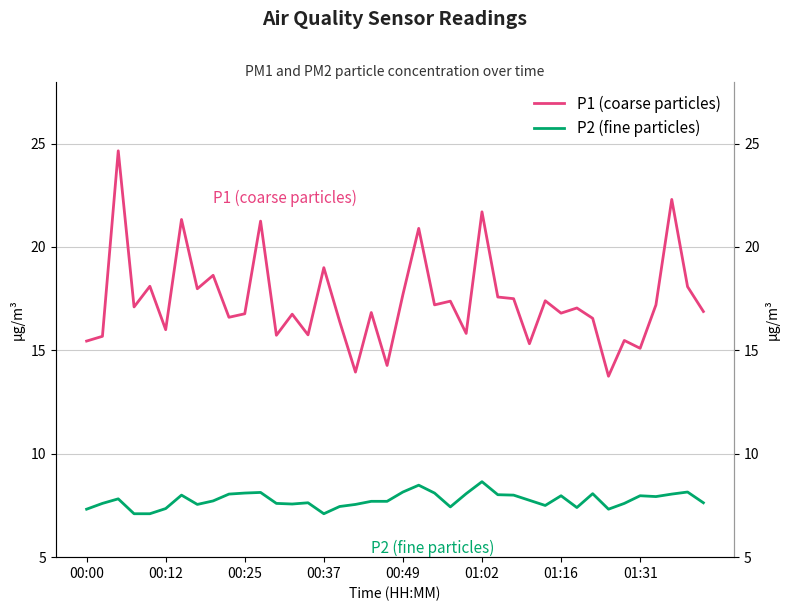

In P2 (fine particles), how many points are lower than both neighbors (excluding endpoints)?

8